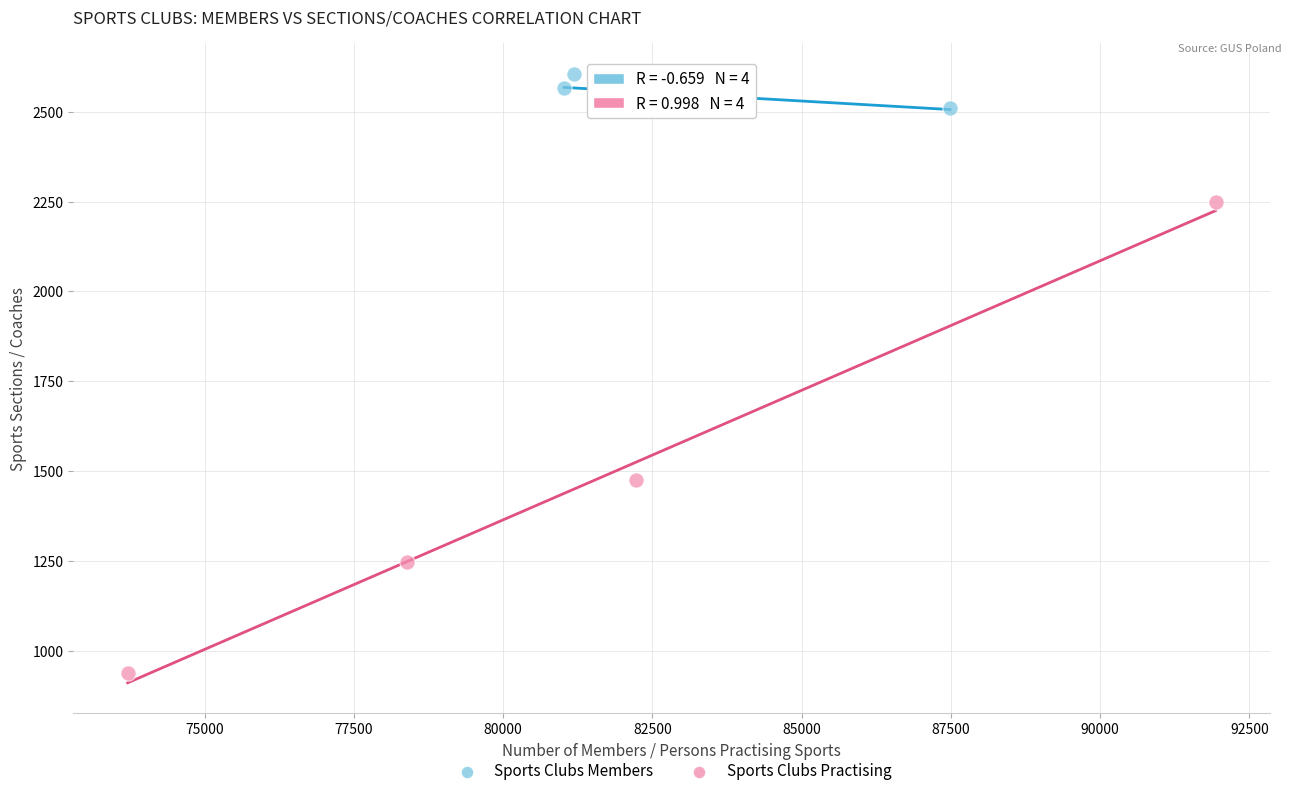

Which series reaches the minimum Y coordinate?

Sports Clubs Practising